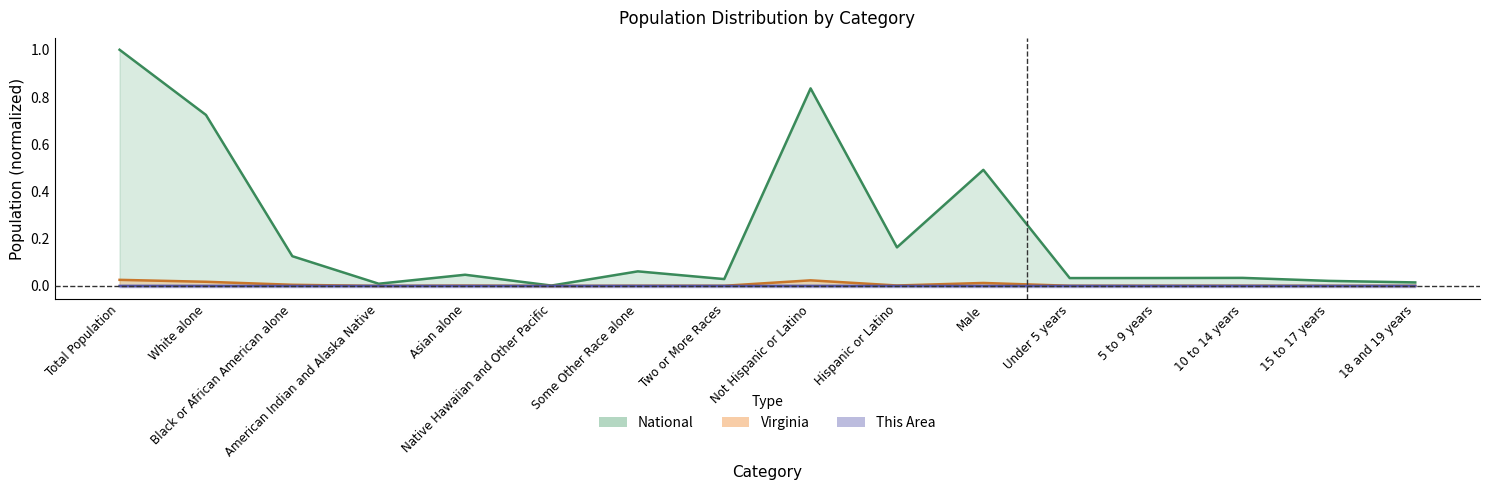

True or false: This Area and National cross at least once.

False